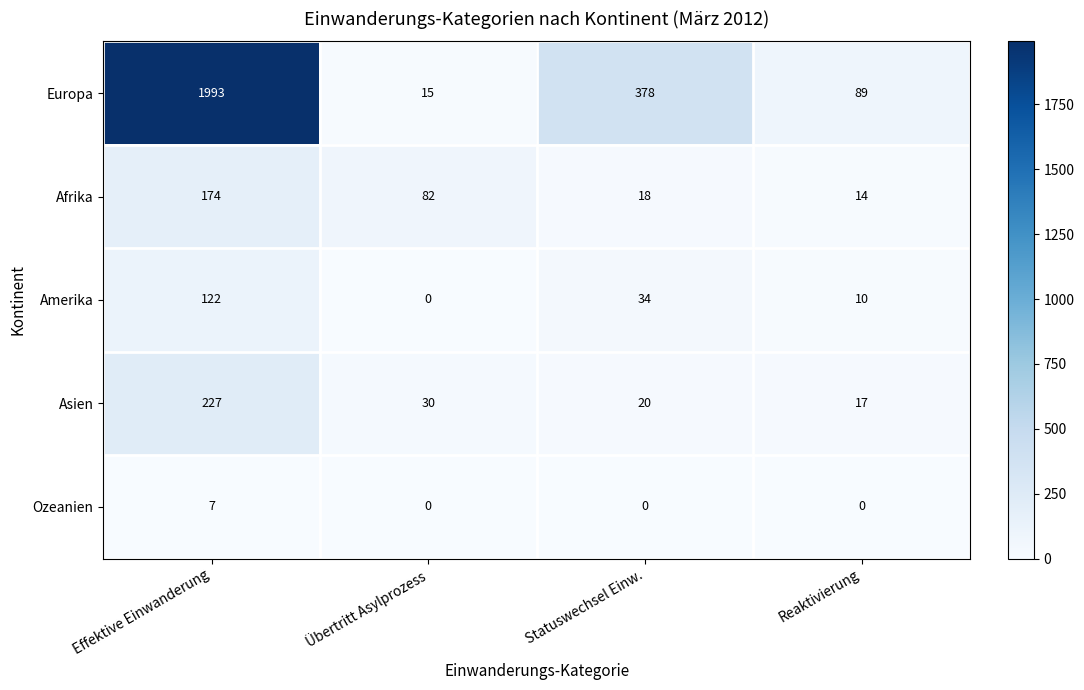

Which series has the largest total across all categories?

Europa